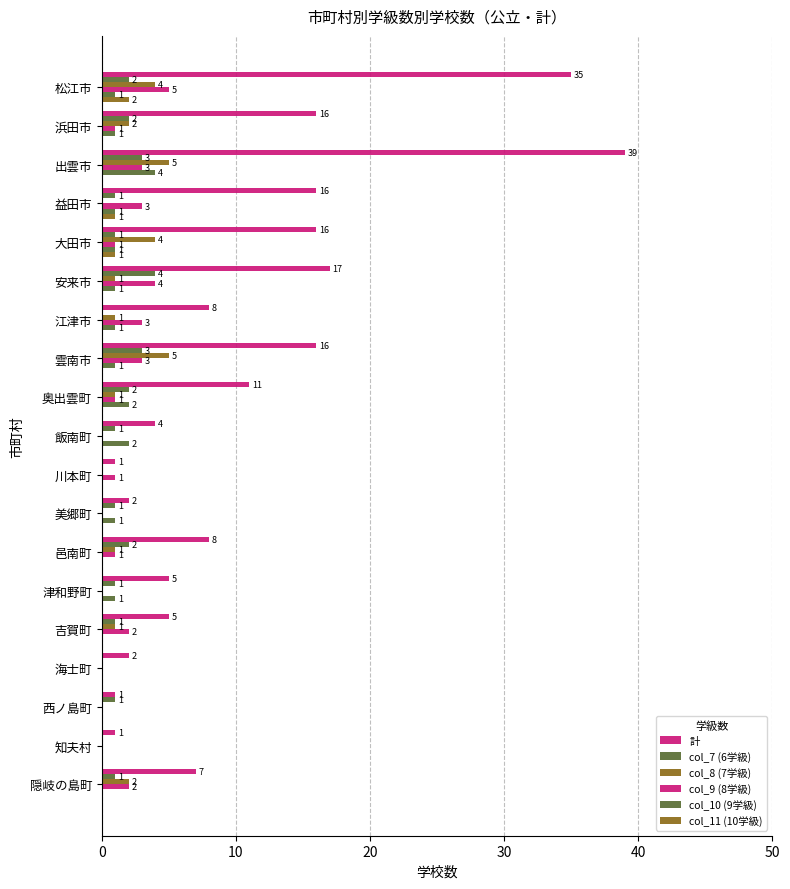

What is the maximum value for col_10 (9学級)?

4